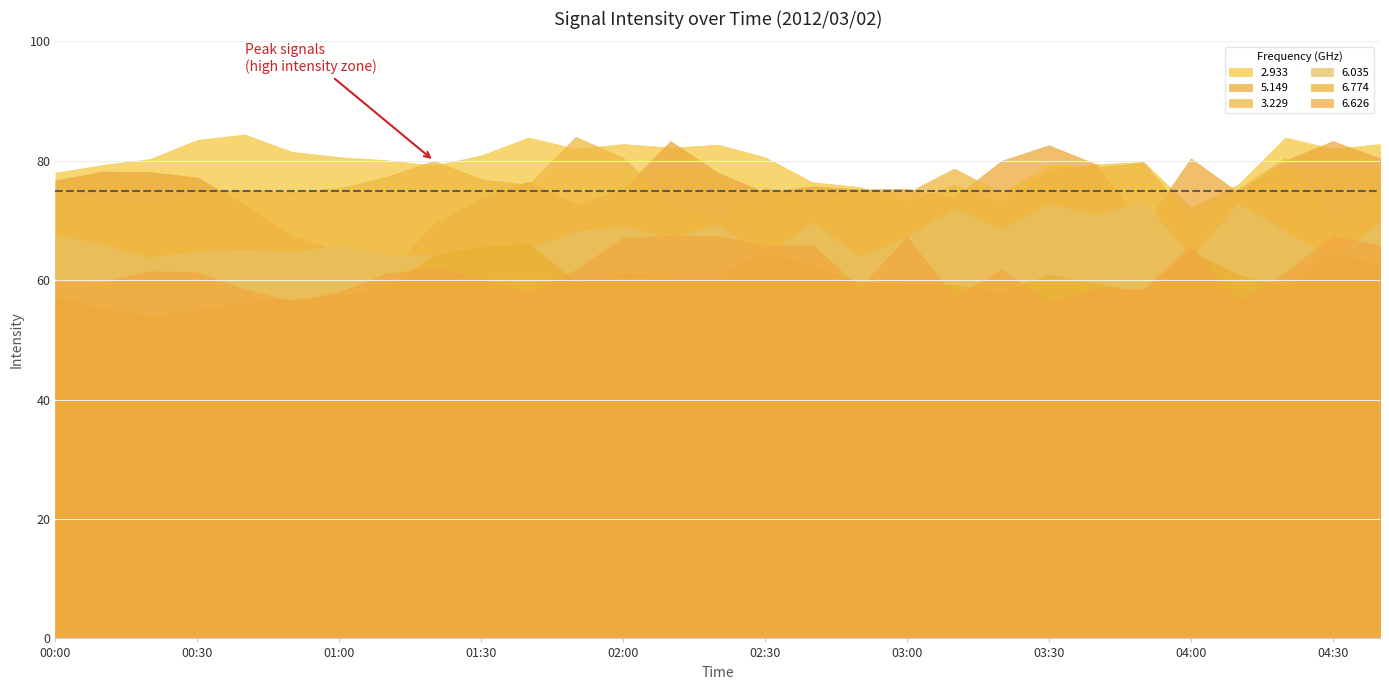

Which category has the highest value in the 6.035 series?

03:50